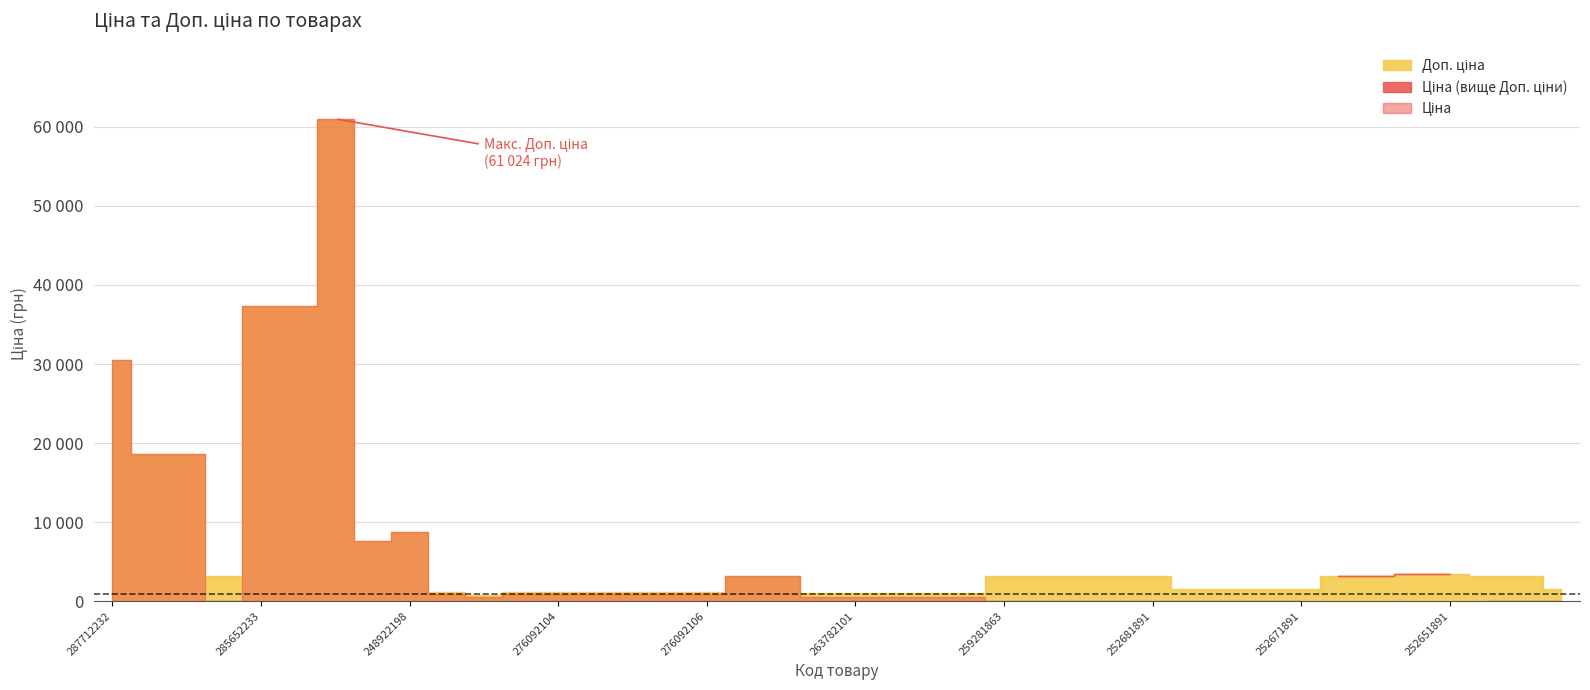

Is it true that Ціна equals 350.2 at 263782096?

False